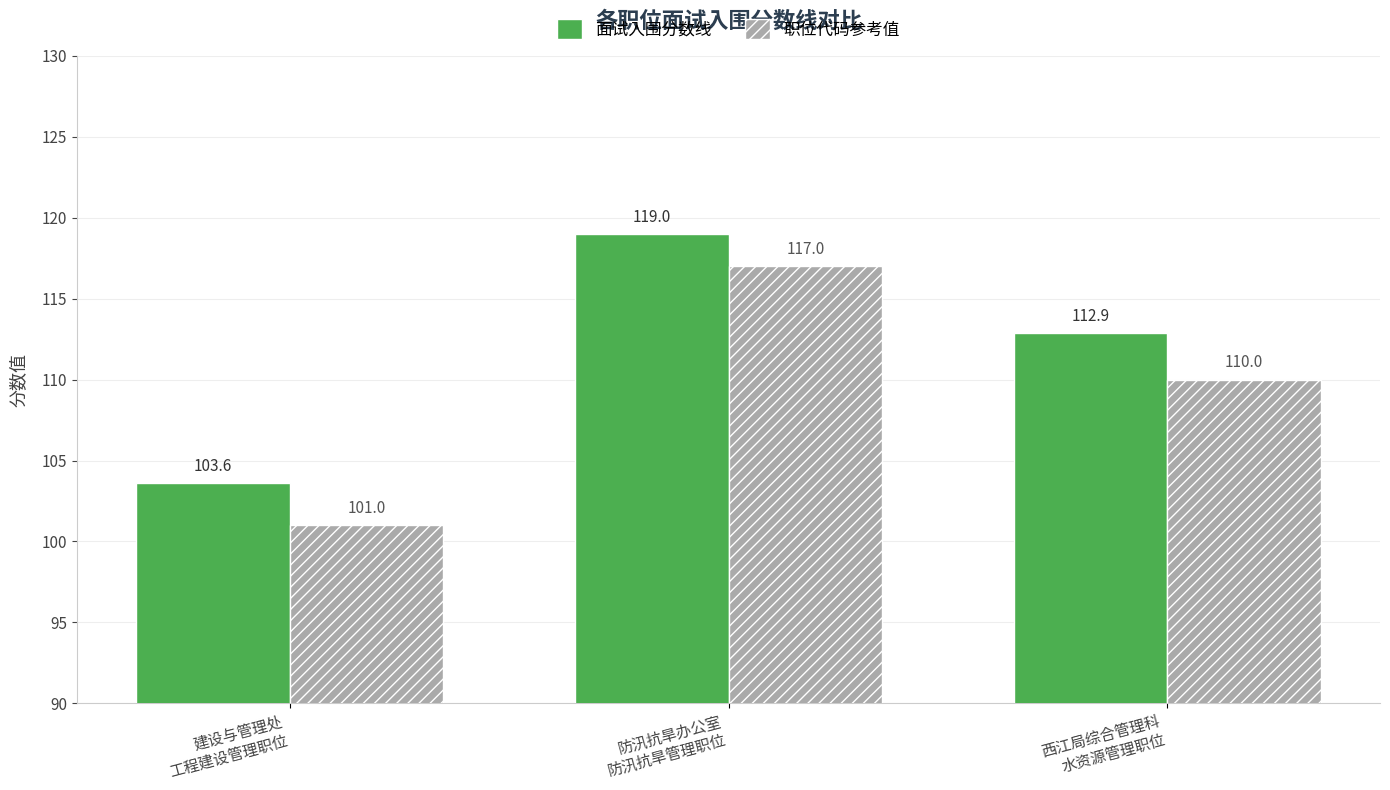

True or false: 职位代码参考值 has a value of 54.3 at 建设与管理处
工程建设管理职位.

False